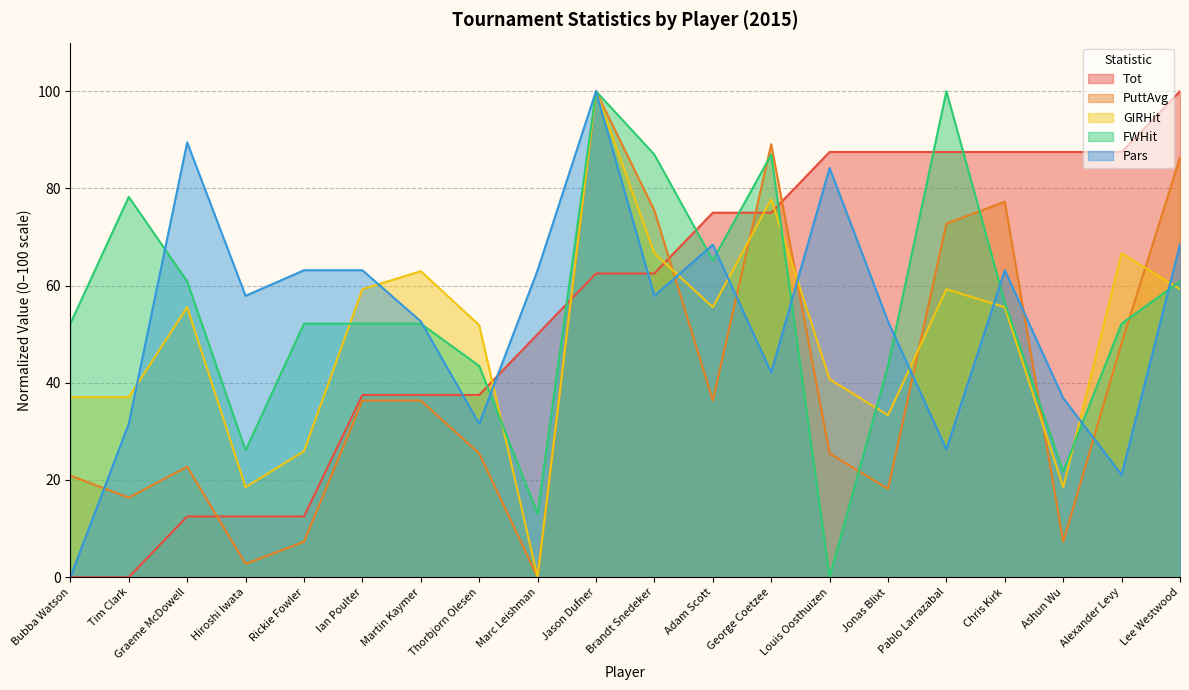

Reading left to right, transcribe all the data shown in this chart.

Tot: Bubba Watson=0.0	Tim Clark=0.0	Graeme McDowell=12.5	Hiroshi Iwata=12.5	Rickie Fowler=12.5	Ian Poulter=37.5	Martin Kaymer=37.5	Thorbjorn Olesen=37.5	Marc Leishman=50.0	Jason Dufner=62.5	Brandt Snedeker=62.5	Adam Scott=75.0	George Coetzee=75.0	Louis Oosthuizen=87.5	Jonas Blixt=87.5	Pablo Larrazabal=87.5	Chris Kirk=87.5	Ashun Wu=87.5	Alexander Levy=87.5	Lee Westwood=100.0
PuttAvg: Bubba Watson=20.9	Tim Clark=16.4	Graeme McDowell=22.7	Hiroshi Iwata=2.7	Rickie Fowler=7.3	Ian Poulter=36.4	Martin Kaymer=36.4	Thorbjorn Olesen=25.5	Marc Leishman=0.0	Jason Dufner=100.0	Brandt Snedeker=75.5	Adam Scott=36.4	George Coetzee=89.1	Louis Oosthuizen=25.5	Jonas Blixt=18.2	Pablo Larrazabal=72.7	Chris Kirk=77.3	Ashun Wu=7.3	Alexander Levy=48.2	Lee Westwood=86.4
GIRHit: Bubba Watson=37.0	Tim Clark=37.0	Graeme McDowell=55.6	Hiroshi Iwata=18.5	Rickie Fowler=25.9	Ian Poulter=59.3	Martin Kaymer=63.0	Thorbjorn Olesen=51.9	Marc Leishman=0.0	Jason Dufner=100.0	Brandt Snedeker=66.7	Adam Scott=55.6	George Coetzee=77.8	Louis Oosthuizen=40.7	Jonas Blixt=33.3	Pablo Larrazabal=59.3	Chris Kirk=55.6	Ashun Wu=18.5	Alexander Levy=66.7	Lee Westwood=59.3
FWHit: Bubba Watson=52.2	Tim Clark=78.3	Graeme McDowell=60.9	Hiroshi Iwata=26.1	Rickie Fowler=52.2	Ian Poulter=52.2	Martin Kaymer=52.2	Thorbjorn Olesen=43.5	Marc Leishman=13.0	Jason Dufner=100.0	Brandt Snedeker=87.0	Adam Scott=65.2	George Coetzee=87.0	Louis Oosthuizen=0.0	Jonas Blixt=43.5	Pablo Larrazabal=100.0	Chris Kirk=56.5	Ashun Wu=21.7	Alexander Levy=52.2	Lee Westwood=60.9
Pars: Bubba Watson=0.0	Tim Clark=31.6	Graeme McDowell=89.5	Hiroshi Iwata=57.9	Rickie Fowler=63.2	Ian Poulter=63.2	Martin Kaymer=52.6	Thorbjorn Olesen=31.6	Marc Leishman=63.2	Jason Dufner=100.0	Brandt Snedeker=57.9	Adam Scott=68.4	George Coetzee=42.1	Louis Oosthuizen=84.2	Jonas Blixt=52.6	Pablo Larrazabal=26.3	Chris Kirk=63.2	Ashun Wu=36.8	Alexander Levy=21.1	Lee Westwood=68.4